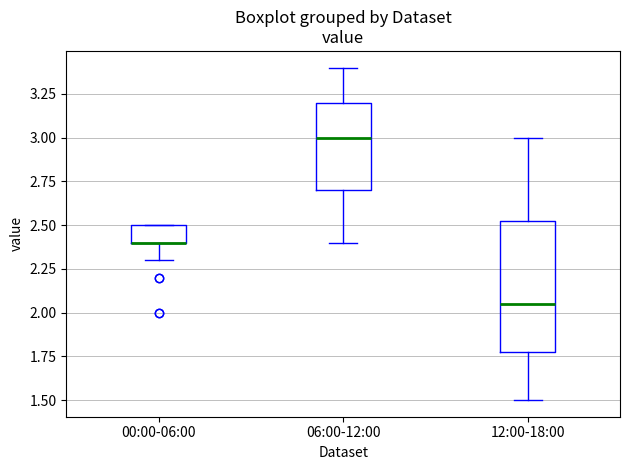

Which box is the tallest, from its lower edge to its upper edge?

12:00-18:00